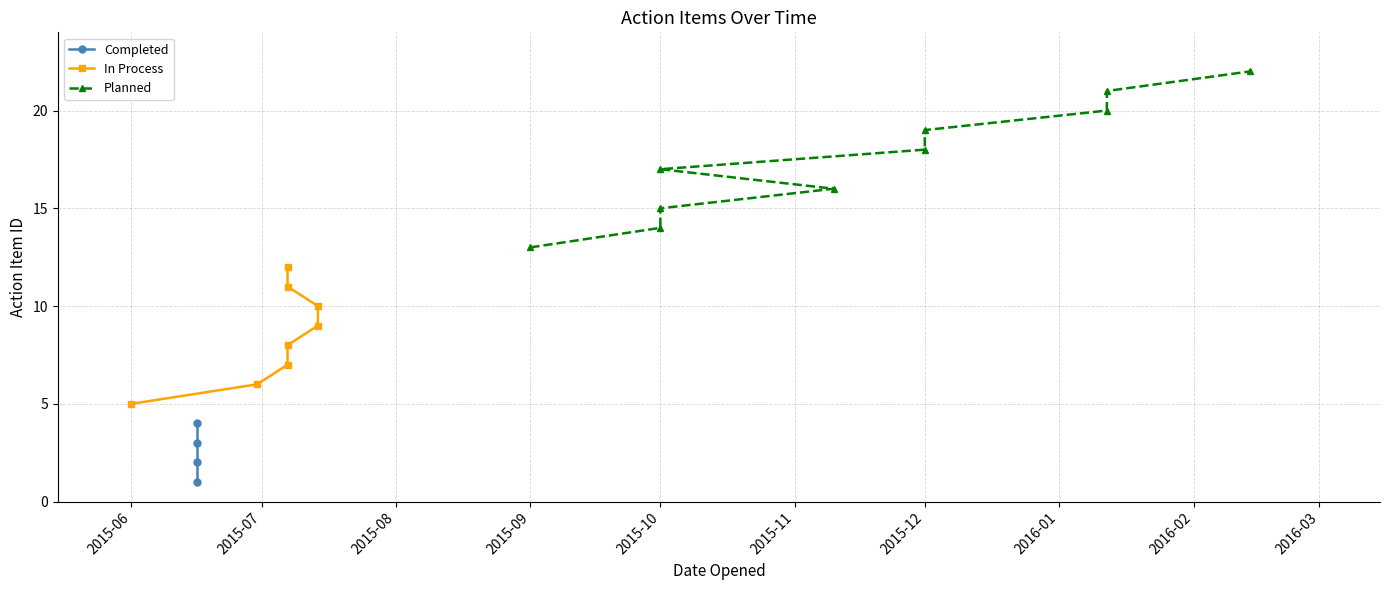

What is the difference between the In Process values at 8 and 0?

9